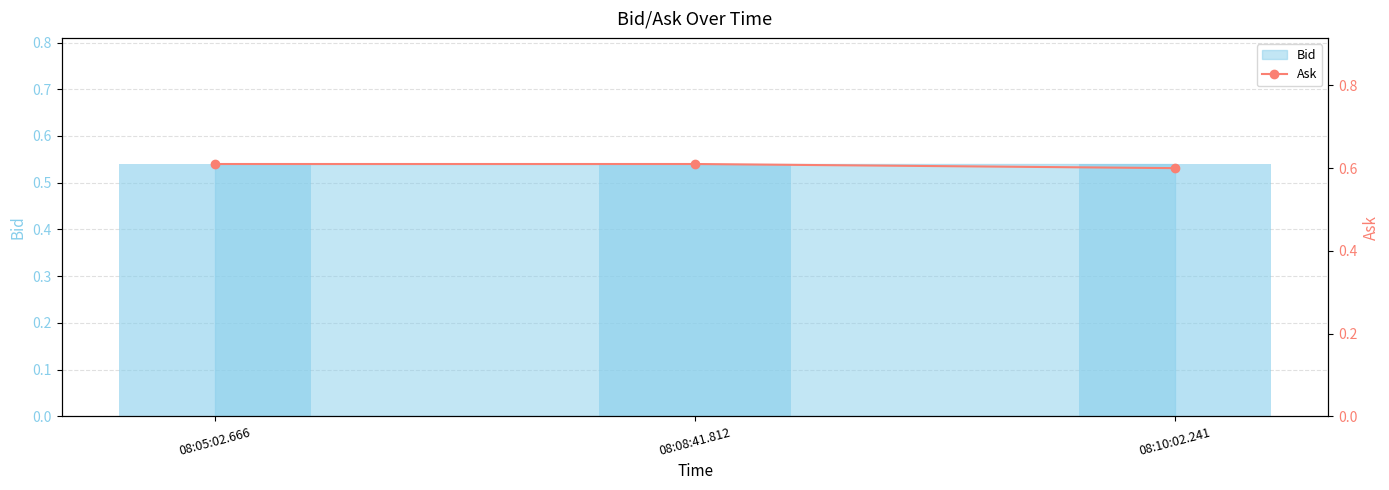

What is the sum of the values at 08:05:02.666 and 08:10:02.241?

1.2